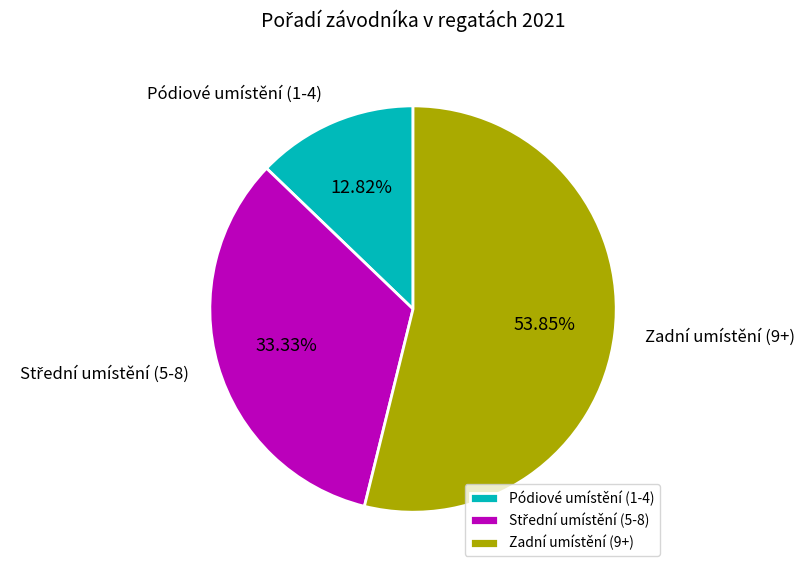

Do Pódiové umístění (1-4) and Zadní umístění (9+) together represent more than half of the pie?

Yes